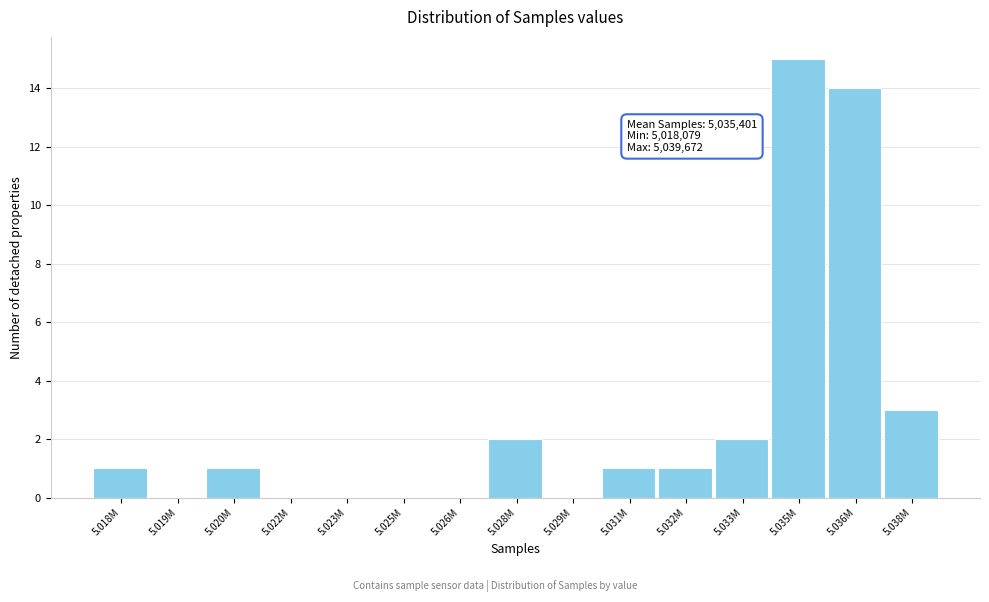

Reading right to left, transcribe all the data shown in this chart.

5.038M=3	5.036M=14	5.035M=15	5.033M=2	5.032M=1	5.031M=1	5.029M=0	5.028M=2	5.026M=0	5.025M=0	5.023M=0	5.022M=0	5.020M=1	5.019M=0	5.018M=1